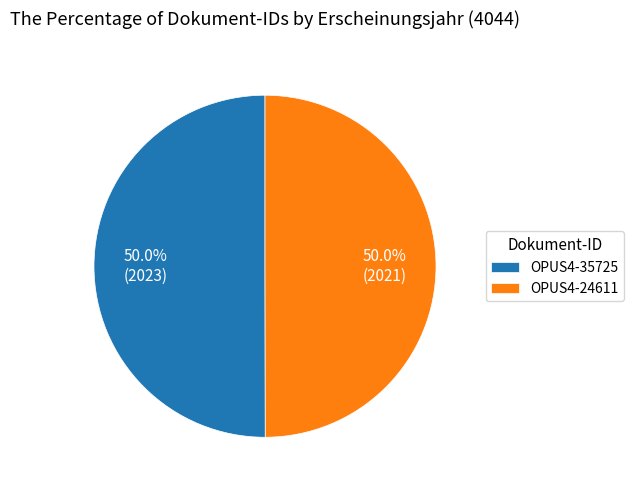

What is the total percentage of OPUS4-24611 and OPUS4-35725?

100.0%